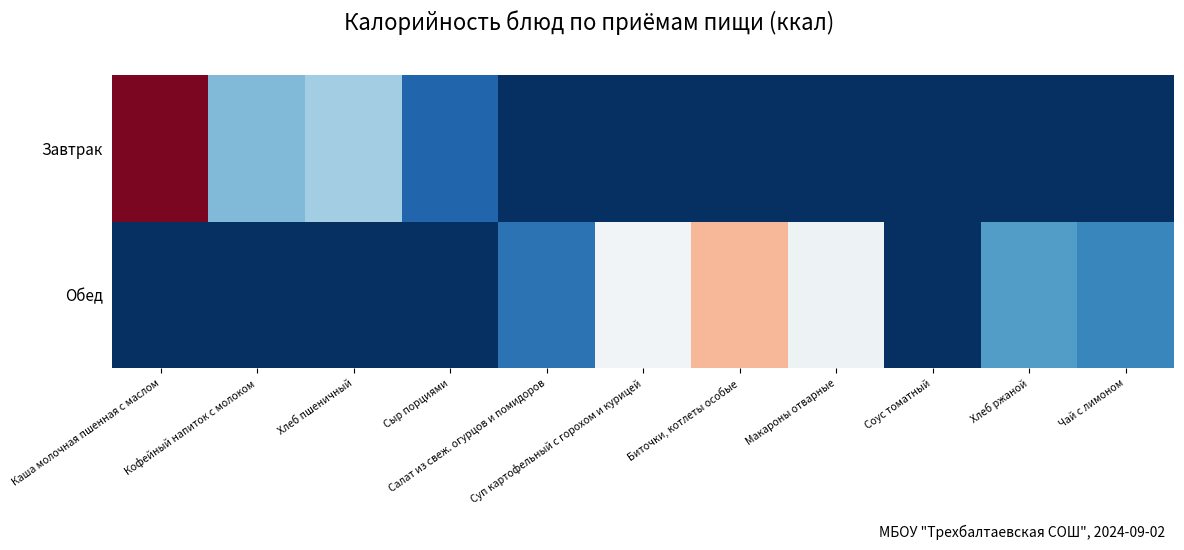

How many distinct data groups are displayed?

1